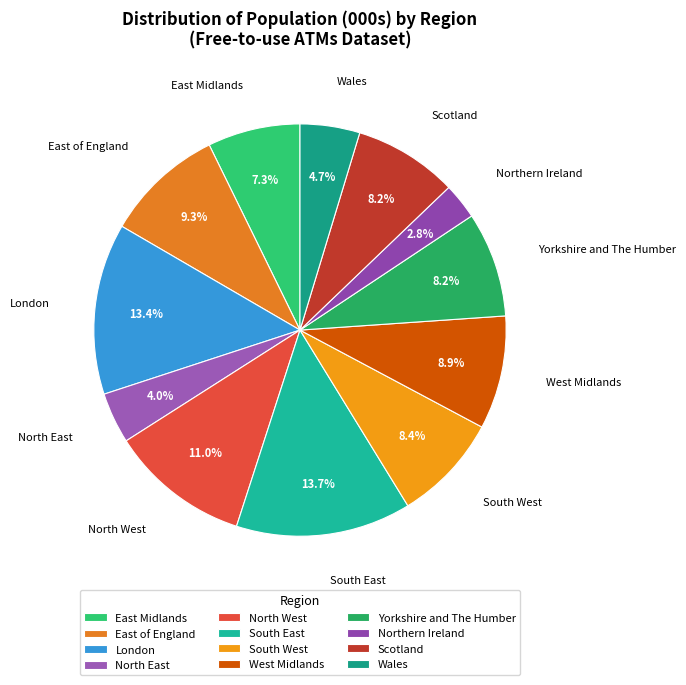

What is the smallest slice in the pie chart?

Northern Ireland